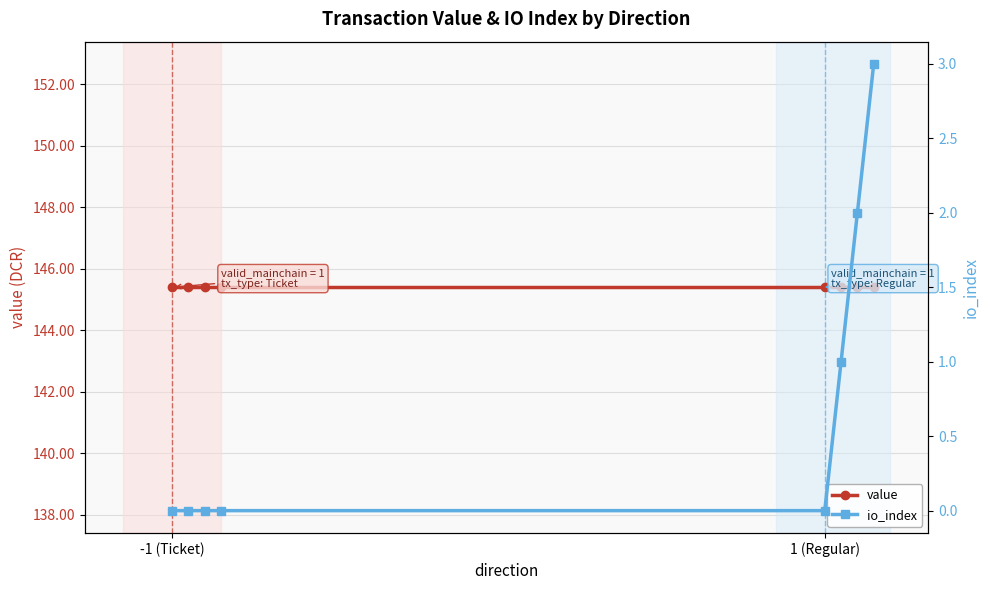

What are all the series names shown in the legend?

value, io_index